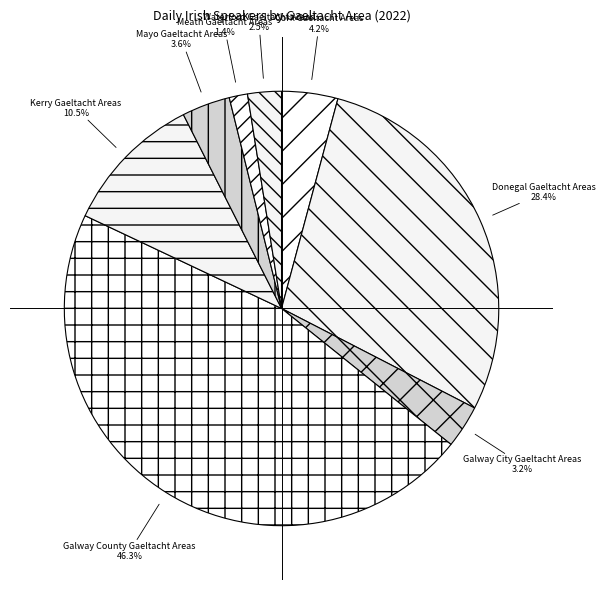

Does Mayo Gaeltacht Areas represent more than half of the total?

No